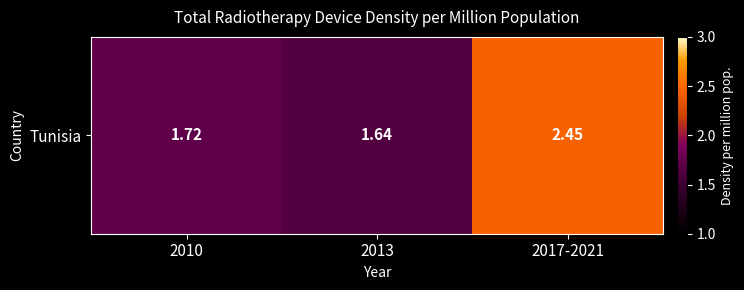

Rank the categories by value from highest to lowest.

2017-2021, 2010, 2013